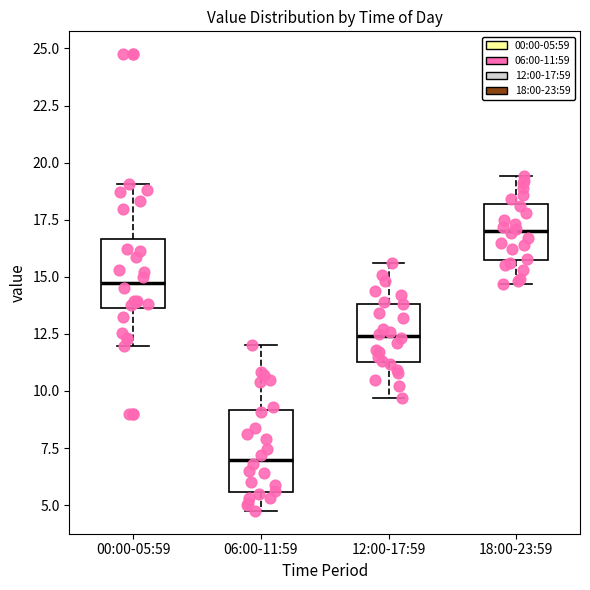

Reading left to right, transcribe this box plot: for each box, give where its median line is, the range the box spans, and where its two whiskers end, as read against the y-axis. The values are not printed on the chart, so give them approximately, as read against the axis.

00:00-05:59: median 15.0, box 13.5 to 16.5, whiskers 12.0 to 19.0
06:00-11:59: median 7.0, box 5.5 to 9.0, whiskers 5.0 to 12.0
12:00-17:59: median 12.5, box 11.5 to 14.0, whiskers 9.5 to 15.5
18:00-23:59: median 17.0, box 16.0 to 18.0, whiskers 14.5 to 19.5